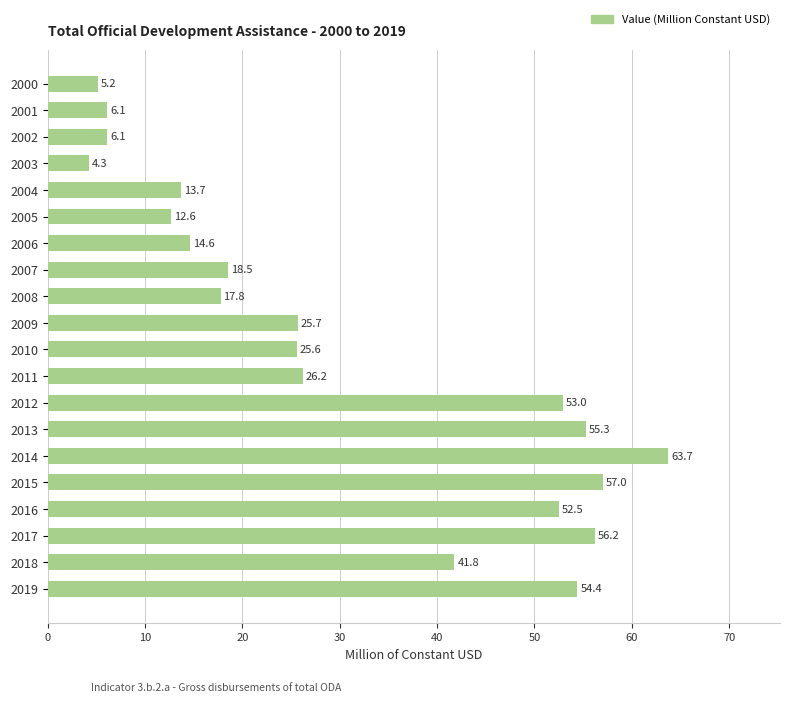

Is it true that the value at 2008 is 17.8?

True